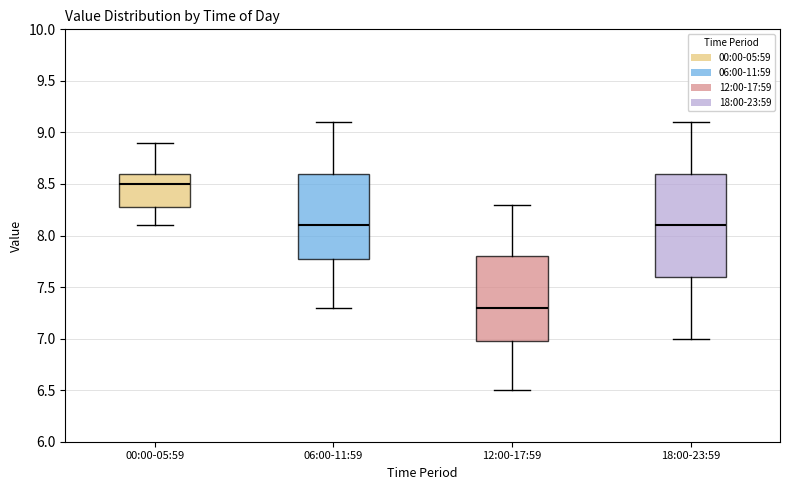

Which box is the tallest, from its lower edge to its upper edge?

18:00-23:59